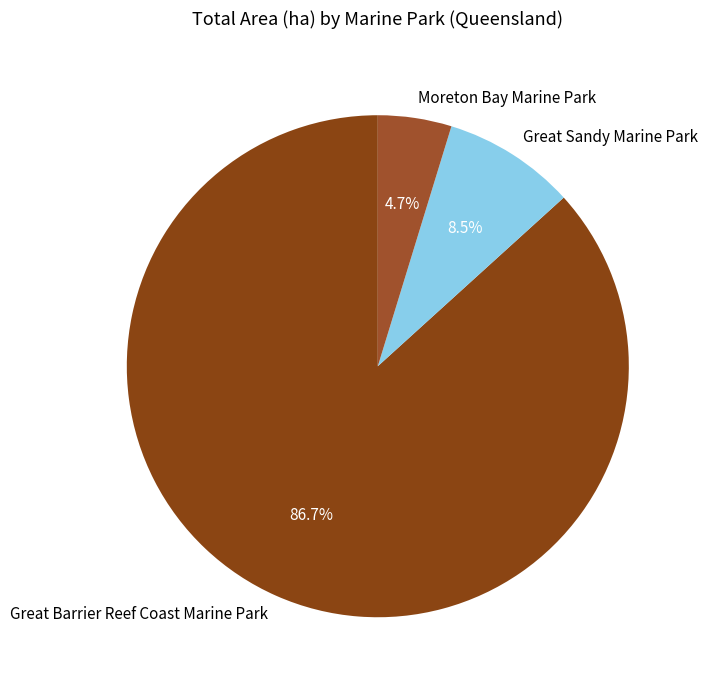

Is it true that Great Barrier Reef Coast Marine Park is 94% of the pie?

False